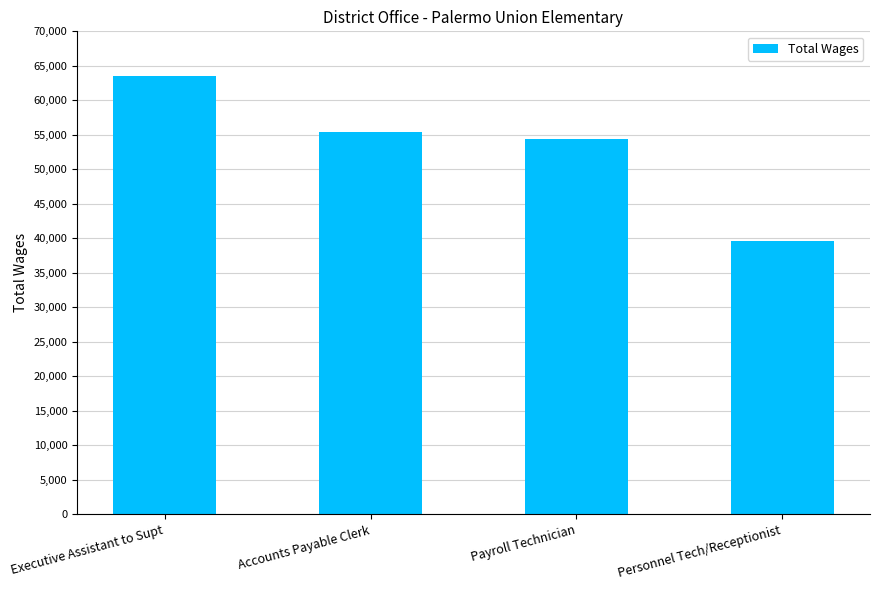

Reading right to left, what are all the values shown in this chart?

39572	54332	55373	63590